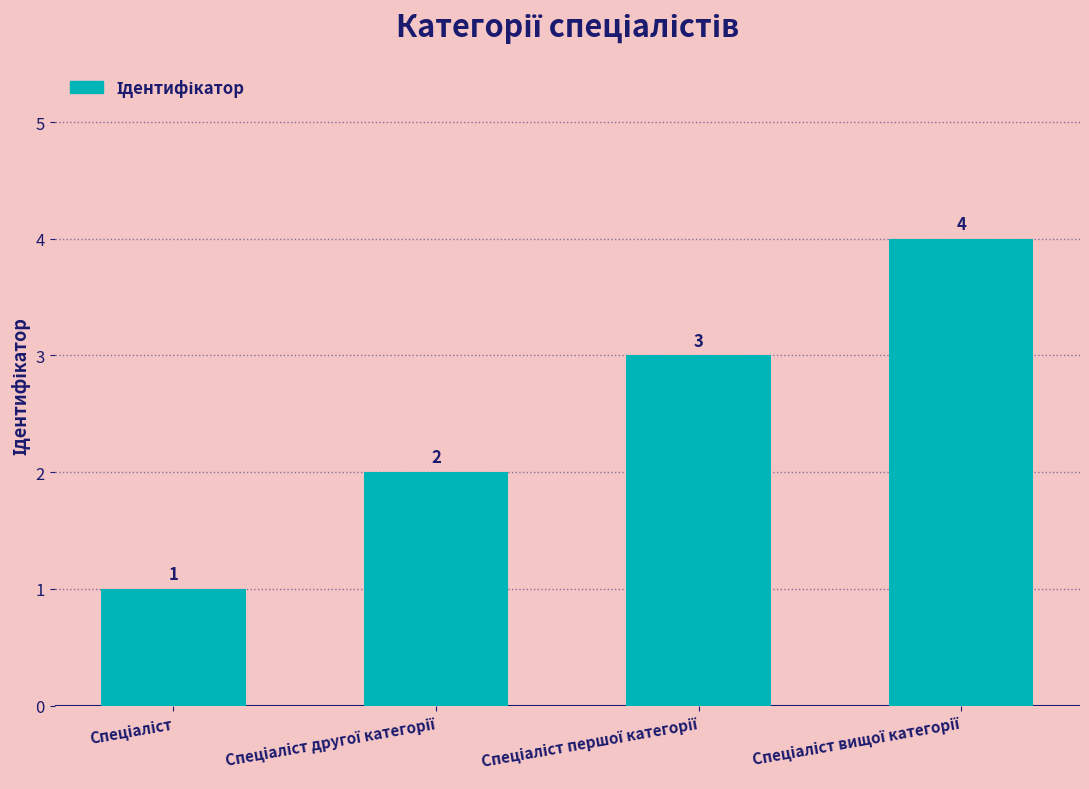

What is the greatest value displayed?

4